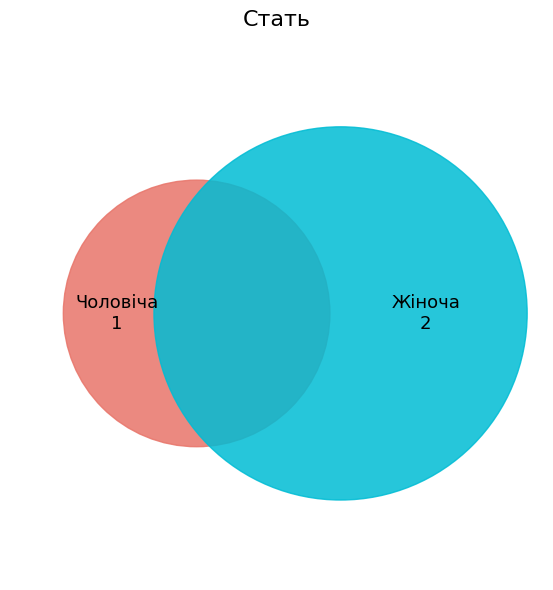

How many slices are in this pie chart?

2